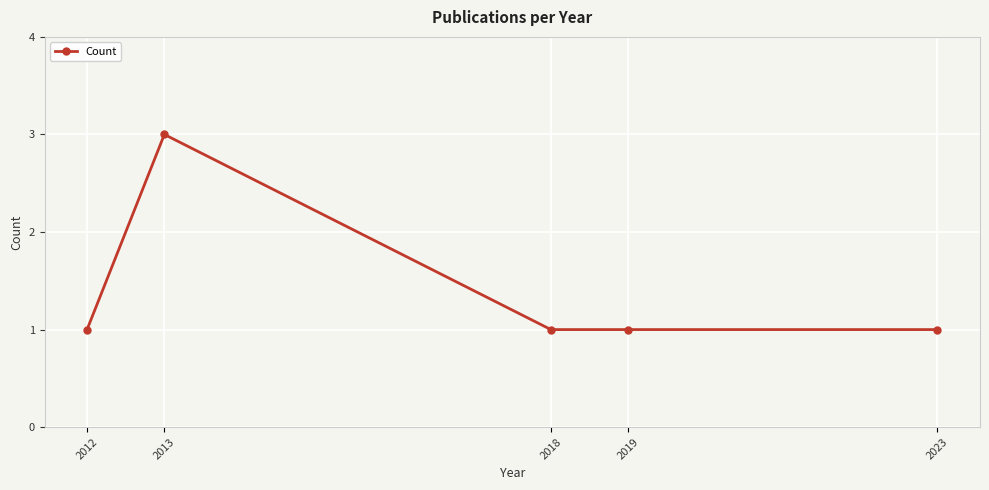

Reading right to left, what are all the values shown in this chart?

2023=1	2019=1	2018=1	2013=3	2012=1